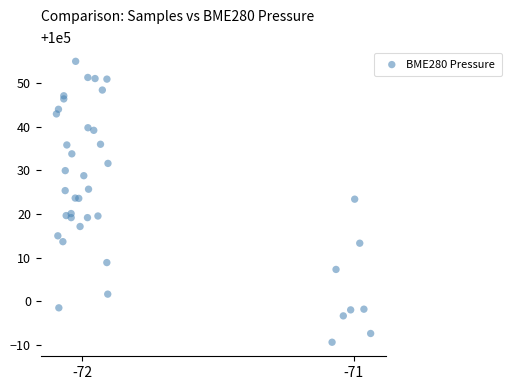

What is the range of X values (max minus min)?

1.2